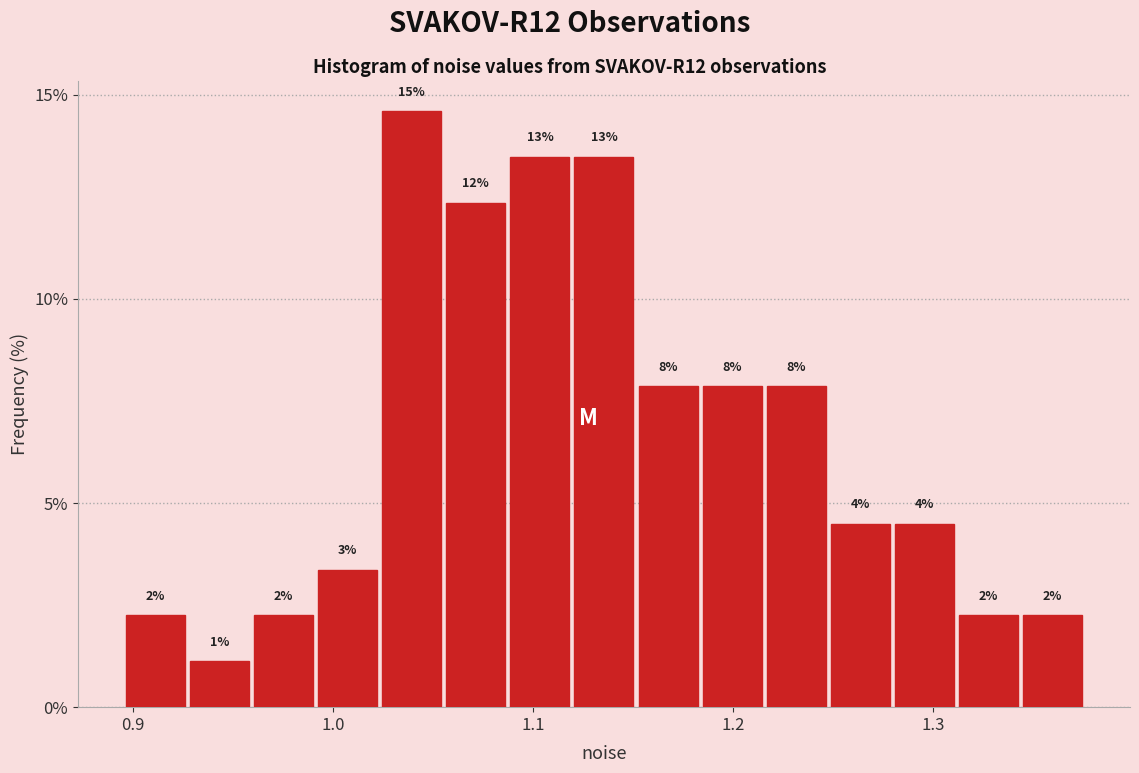

Around what value on the x-axis is the tallest bar? Give the approximate position of its centre, as read against the axis.

1.04